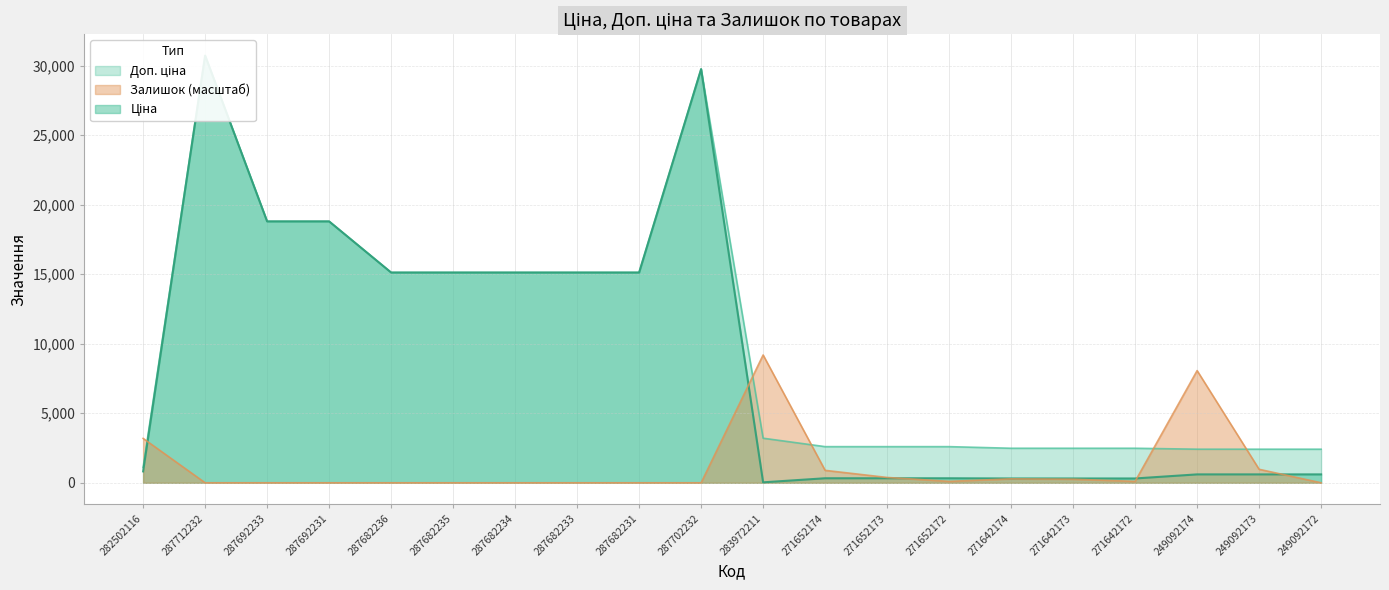

Is it true that Доп. ціна equals 15120.0 at 287682235?

True